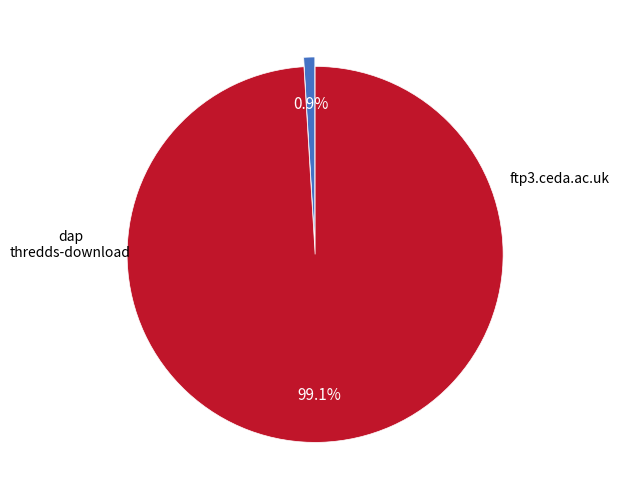

Count the number of slices in the pie.

2